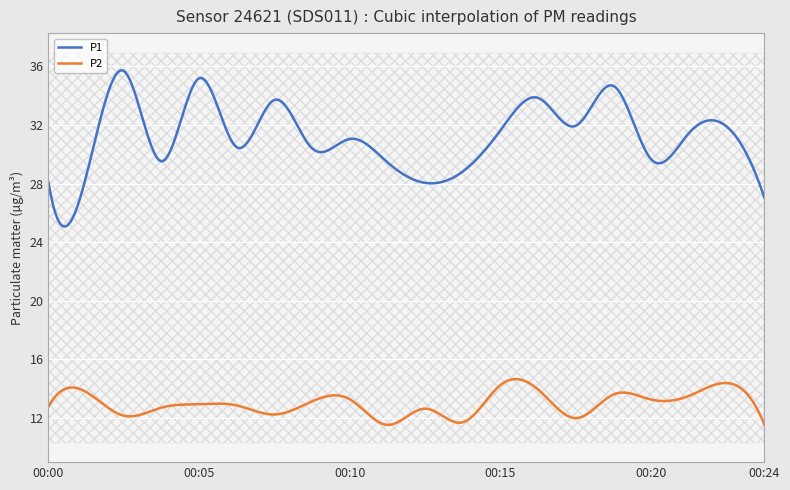

True or false: P1 and P2 cross at least once.

False